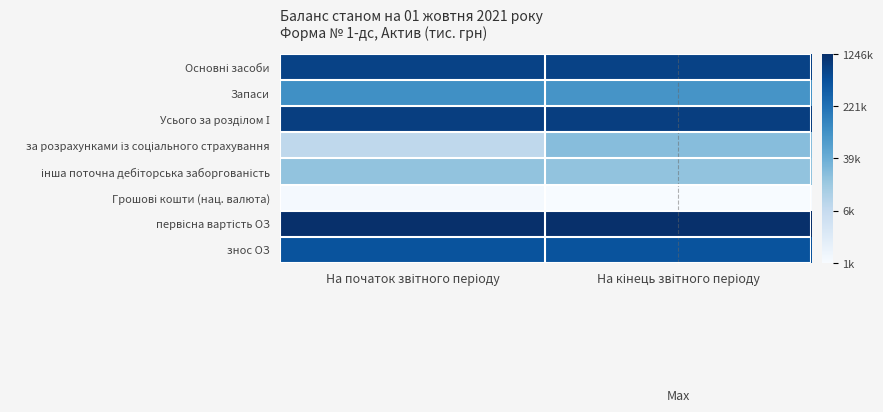

Which series changed the most between На початок звітного періоду and На кінець звітного періоду?

за розрахунками із соціального страхування